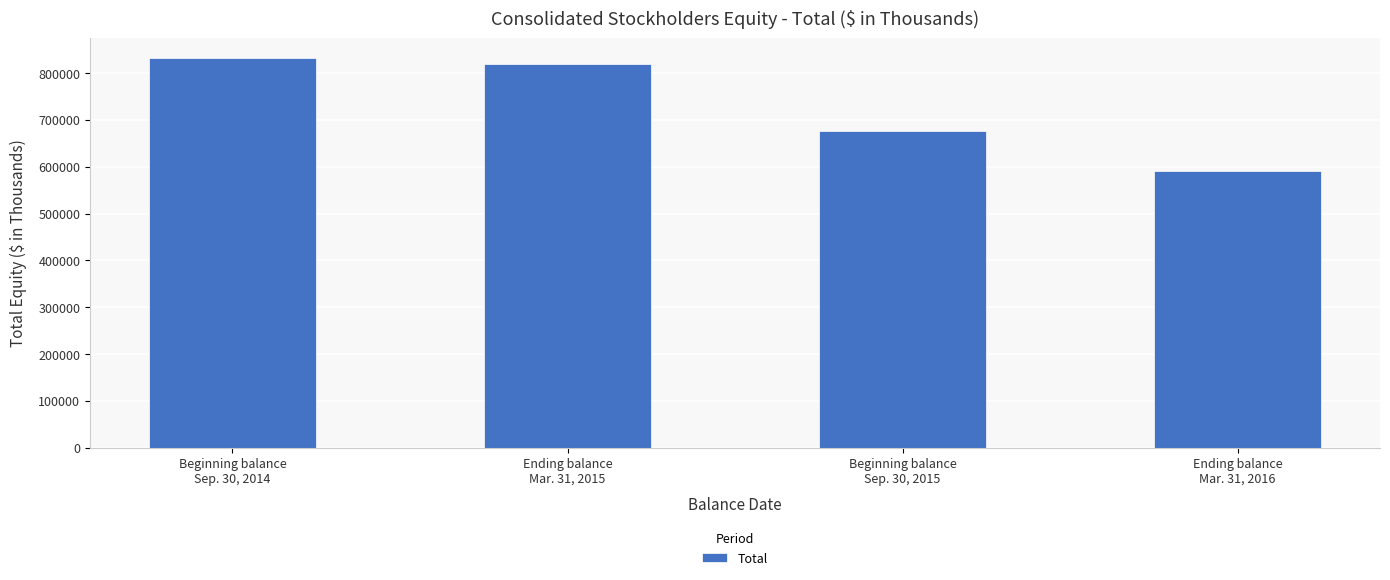

Reading left to right, transcribe all the data shown in this chart.

Beginning balance
Sep. 30, 2014=832304	Ending balance
Mar. 31, 2015=818489	Beginning balance
Sep. 30, 2015=676735	Ending balance
Mar. 31, 2016=591842